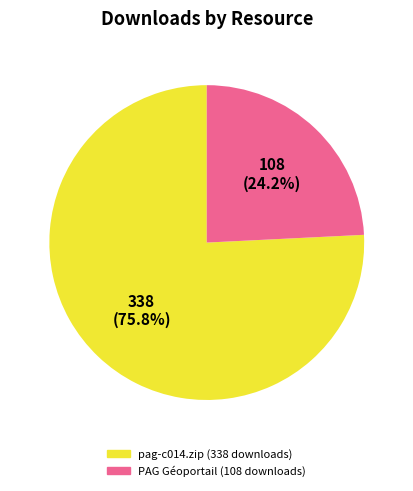

Between pag-c014.zip and PAG Géoportail, which is larger?

pag-c014.zip